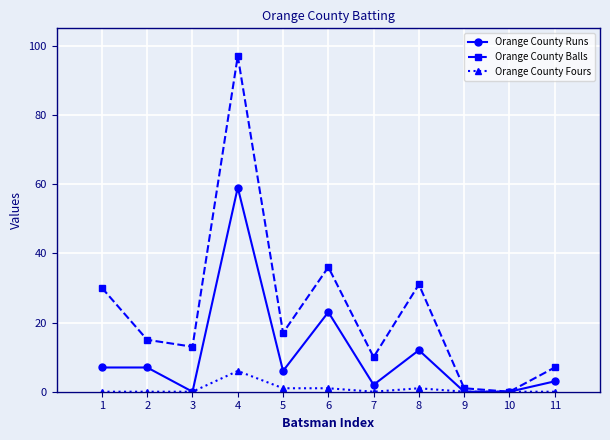

Which category has the highest value across all series?

4